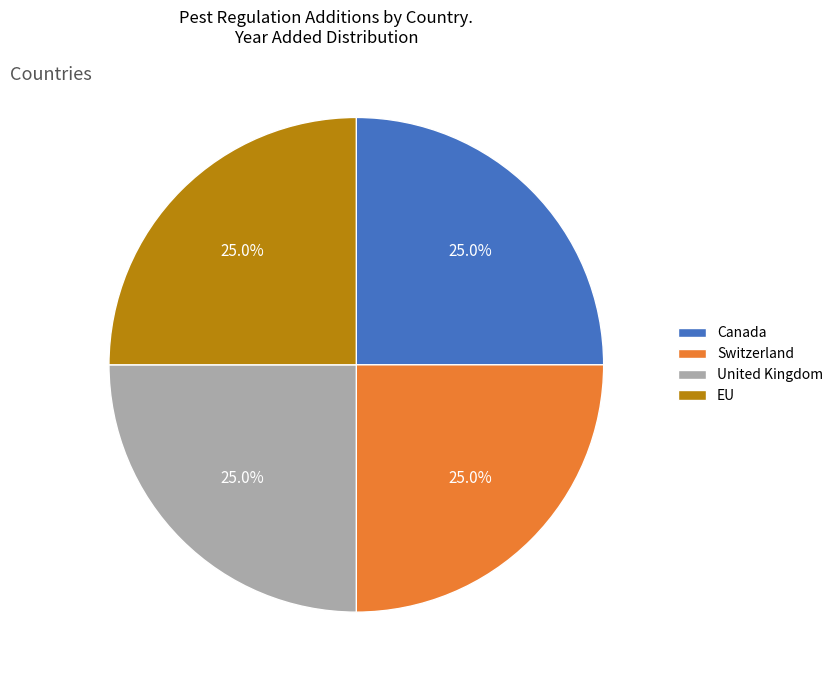

How many segments does this pie chart have?

4